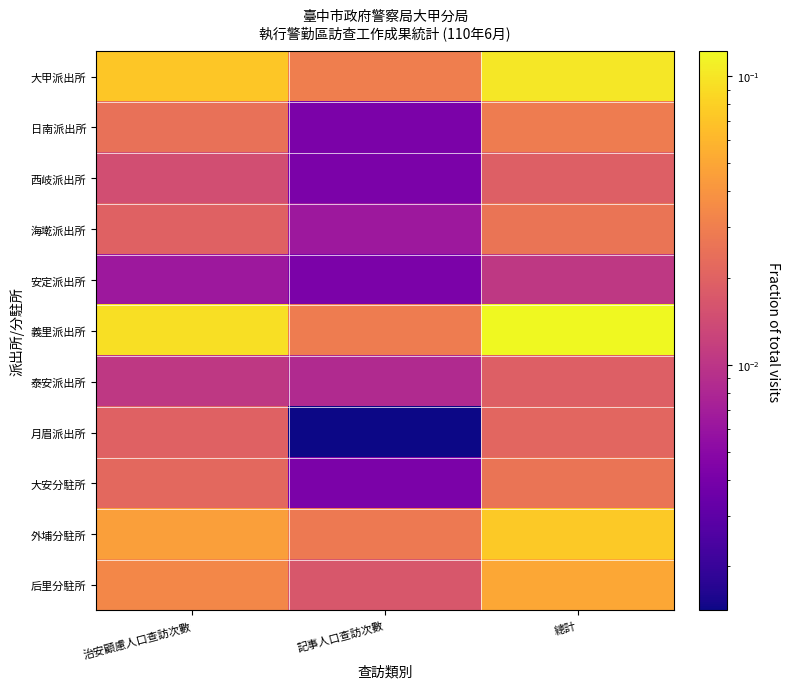

What is the spread (max minus min) of values at 總計?

0.1